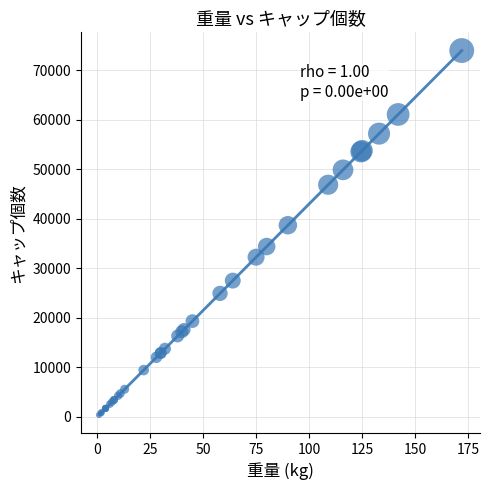

What Y value in the scatter plot is closest to 37195?

38700